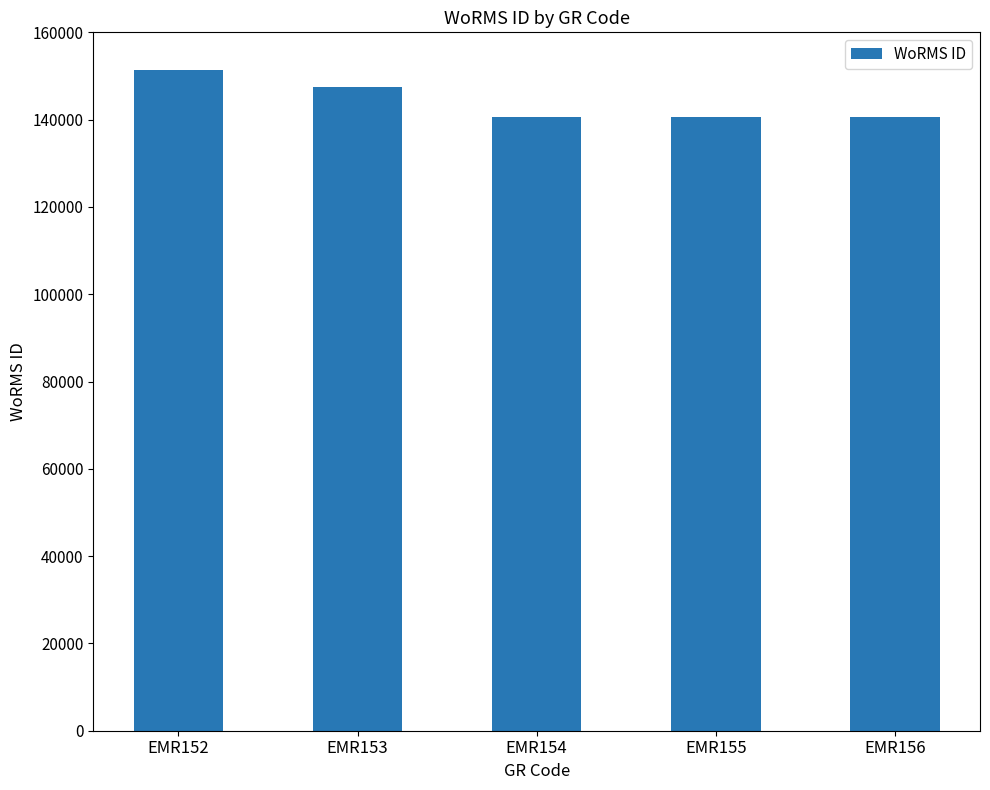

What is the ratio of the value at EMR154 to the value at EMR153?

1.0